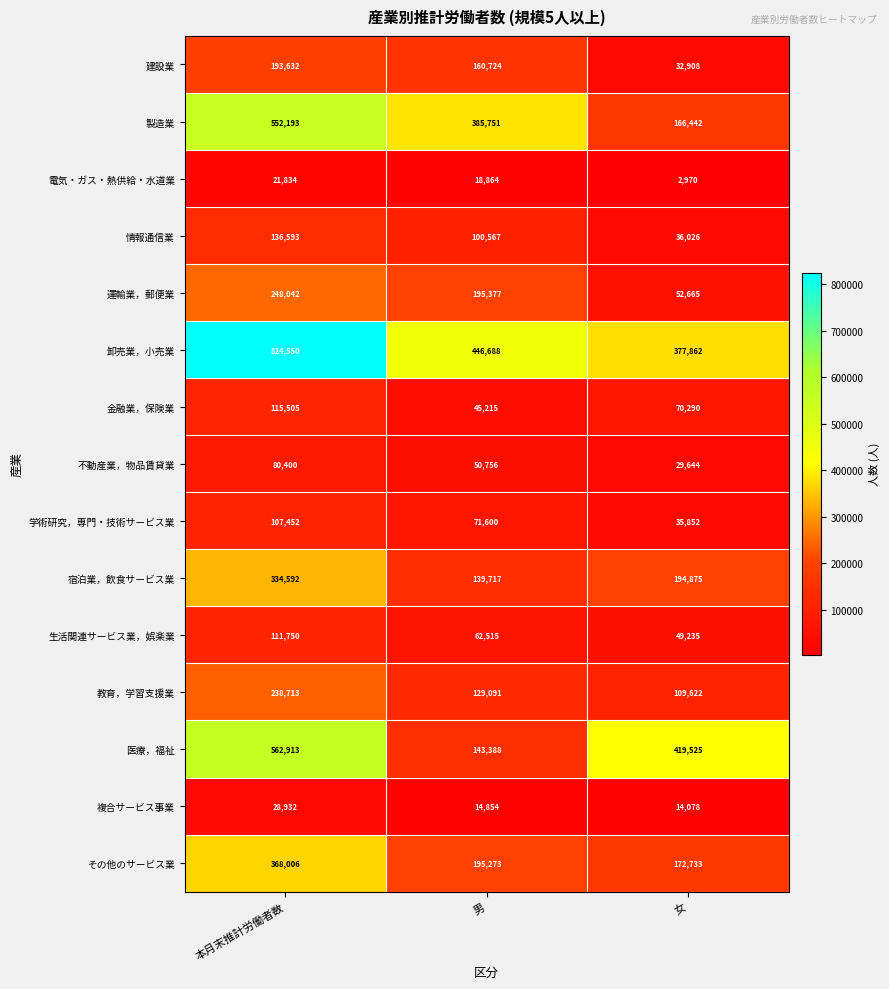

What is the sum of the 学術研究，専門・技術サービス業 values at 男 and 女?

107452